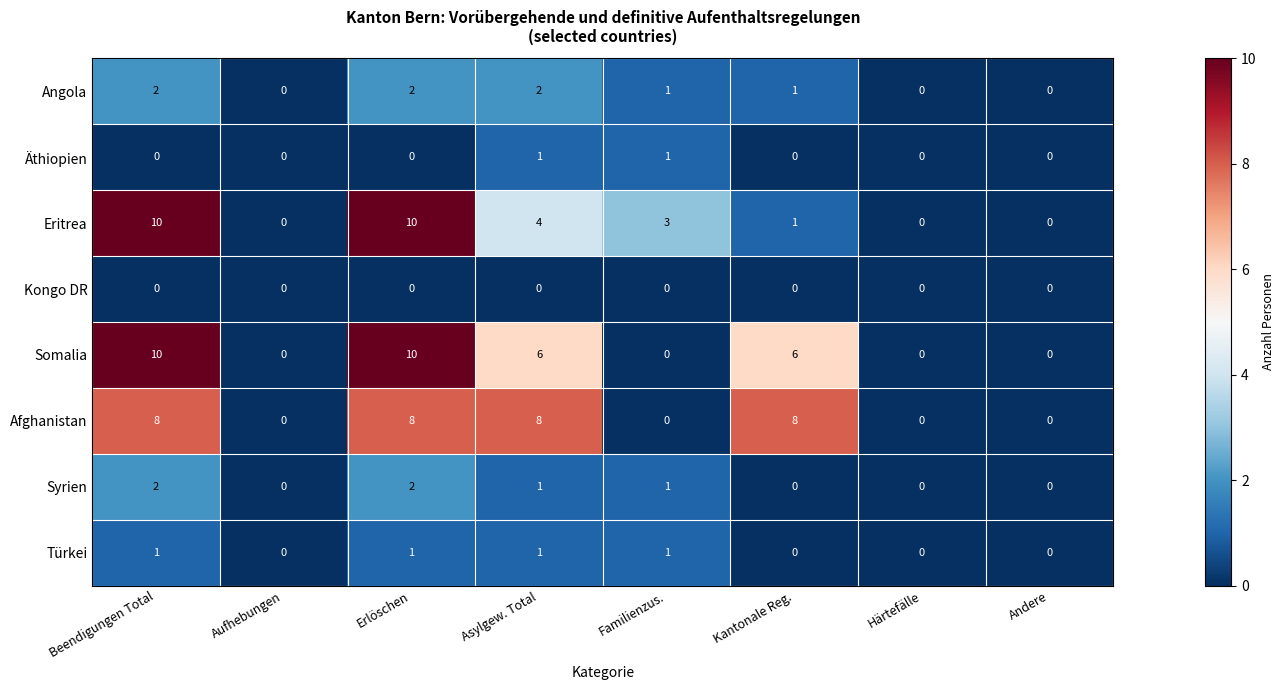

What is the difference between the maximum and minimum values in the Somalia series?

10